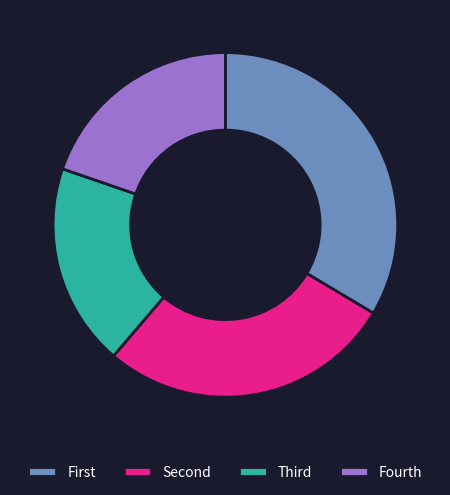

How many segments does this pie chart have?

4